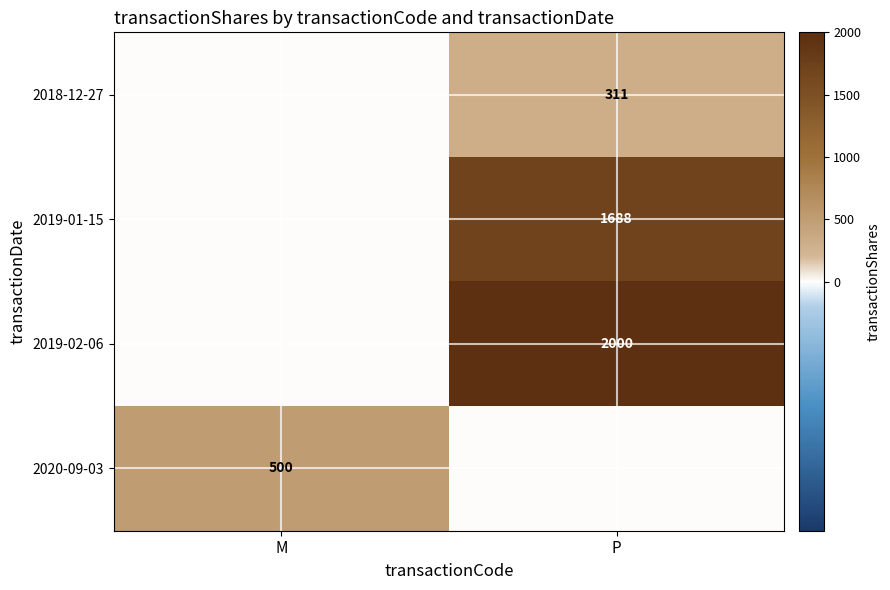

The 2019-01-15 series shows 2532 at P. True or false?

False